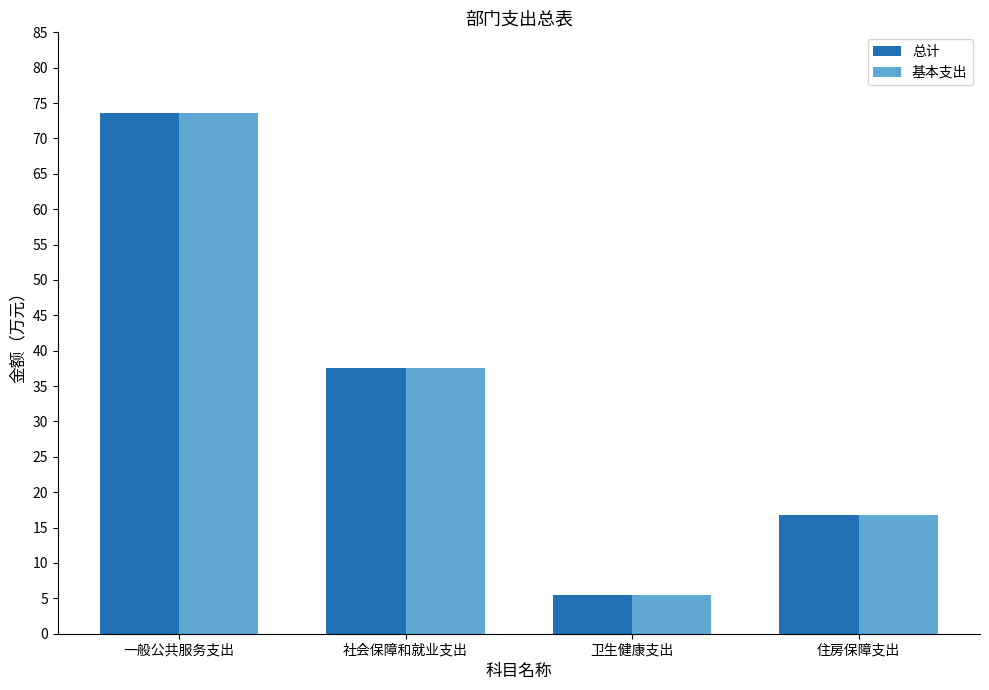

List the labels in order of 总计 value, smallest first.

卫生健康支出, 住房保障支出, 社会保障和就业支出, 一般公共服务支出